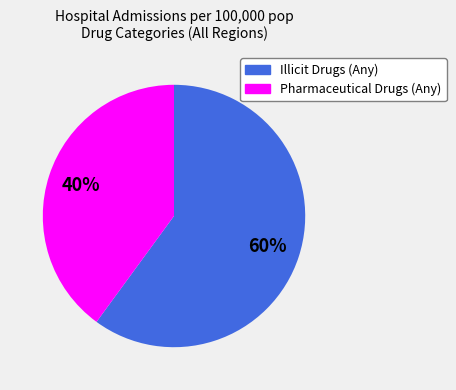

True or false: Illicit Drugs (Any) accounts for 60% of the total.

True